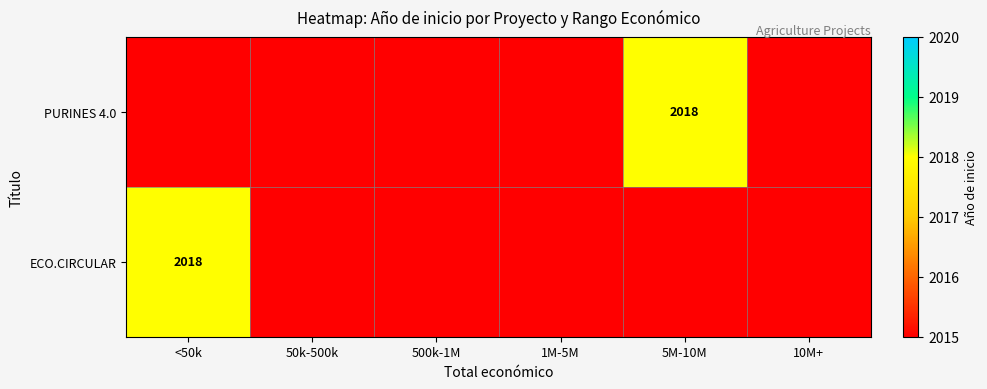

The value of ECO.CIRCULAR at <50k is 2018. True or false?

True